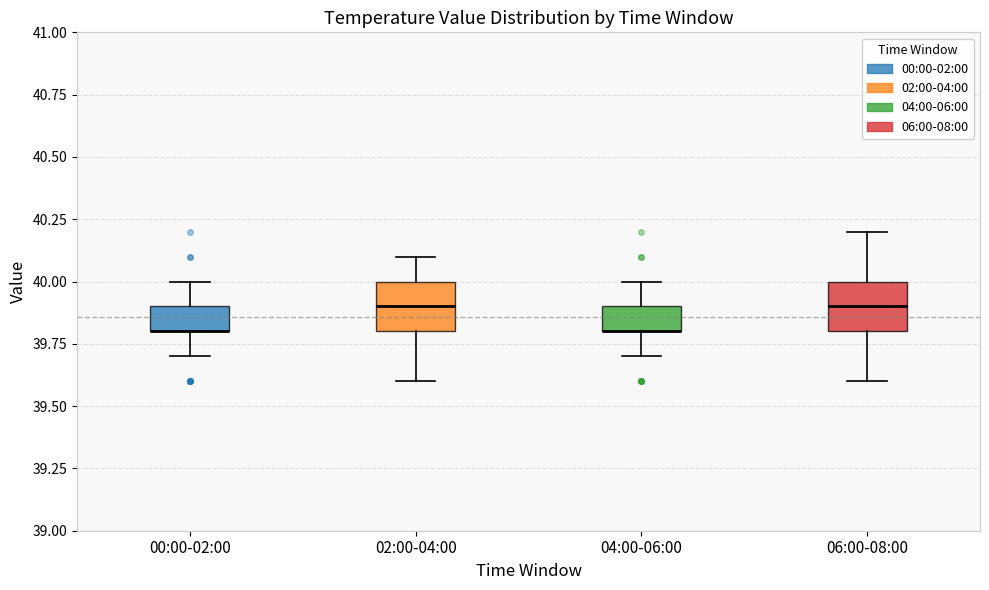

Reading left to right, read every box against the y-axis: the position of its median line, the range the box covers, and the ends of its whiskers. The values are not printed on the chart, so give them approximately, as read against the axis.

00:00-02:00: median 39.8 (drawn on the box's lower edge), box 39.8 to 39.9, whiskers 39.7 to 40.0
02:00-04:00: median 39.9, box 39.8 to 40.0, whiskers 39.6 to 40.1
04:00-06:00: median 39.8 (drawn on the box's lower edge), box 39.8 to 39.9, whiskers 39.7 to 40.0
06:00-08:00: median 39.9, box 39.8 to 40.0, whiskers 39.6 to 40.2